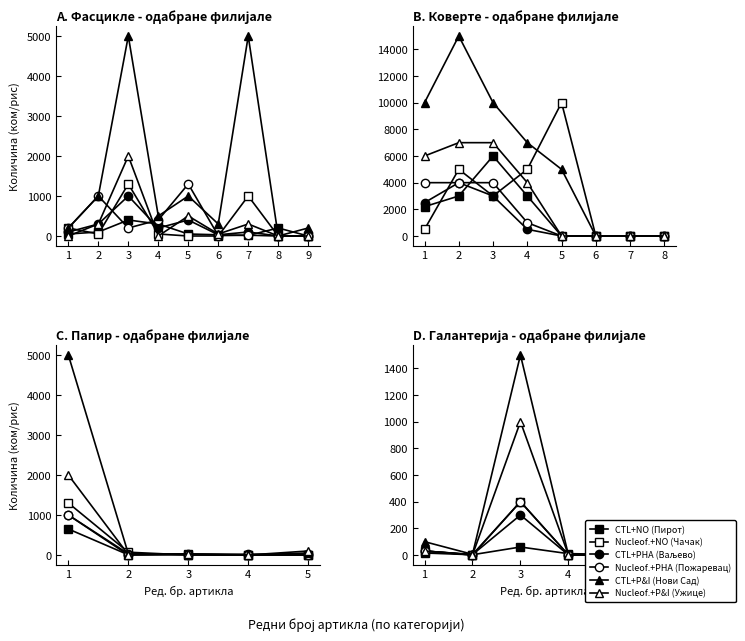

What is the value of the CTL+PHA (Ваљево) point at the 3rd from the left?

300